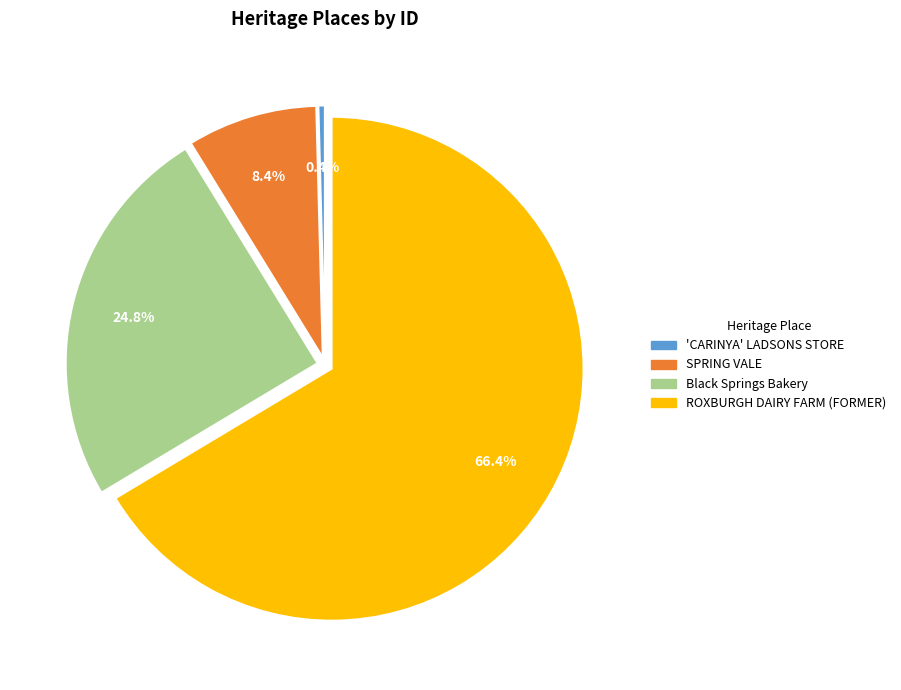

Count the number of slices in the pie.

4